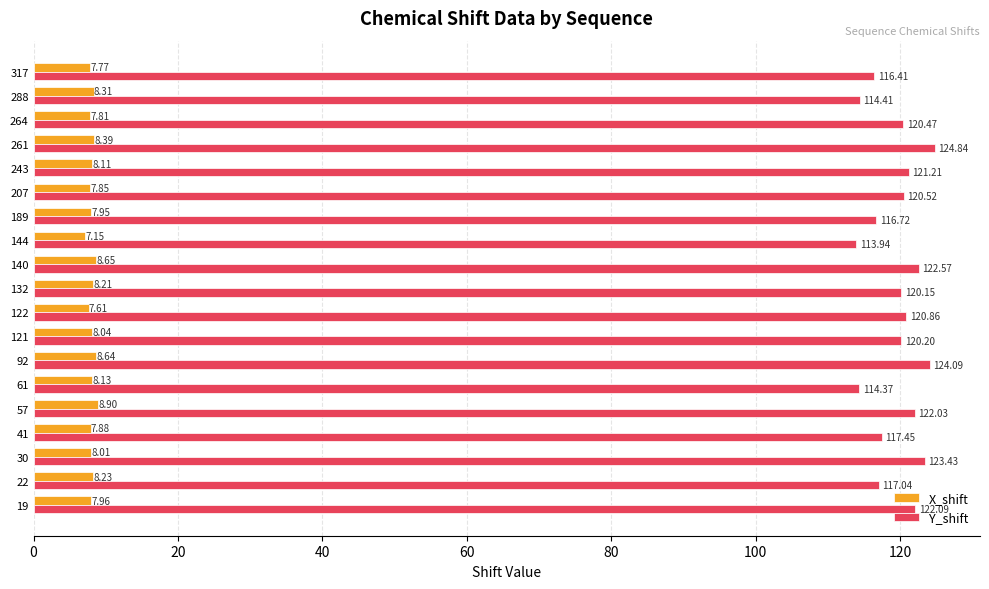

At which category is the sum across all series the highest?

261